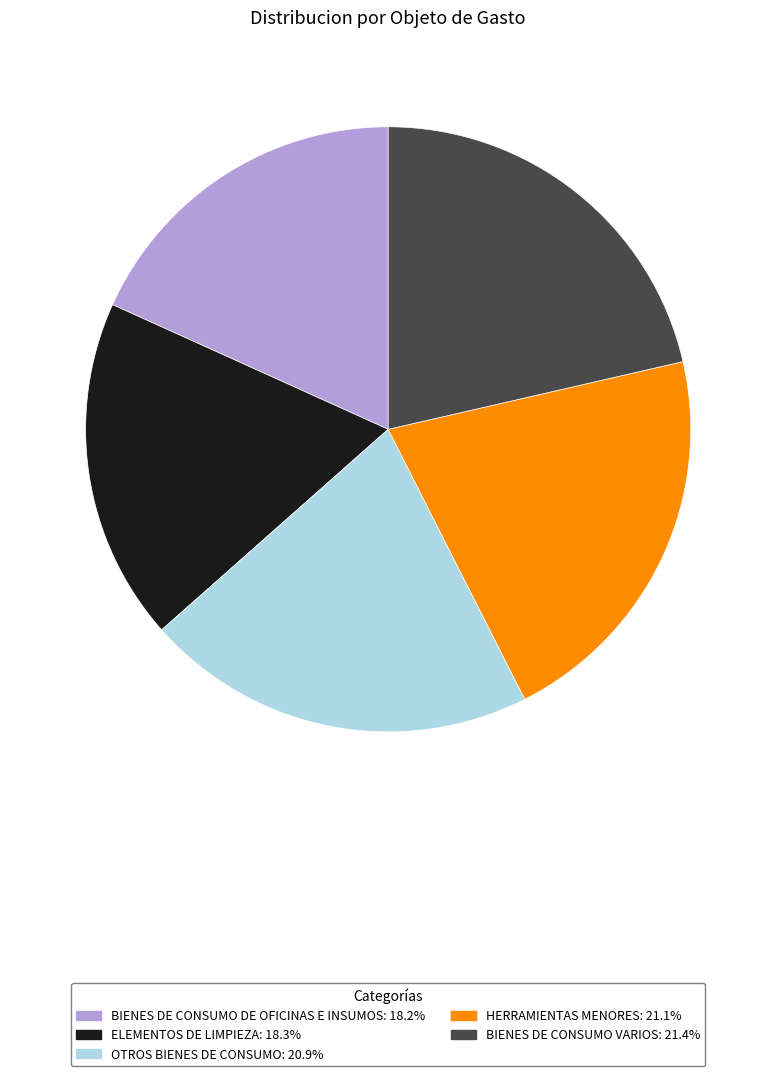

Do ELEMENTOS DE LIMPIEZA and BIENES DE CONSUMO VARIOS together represent more than half of the pie?

No